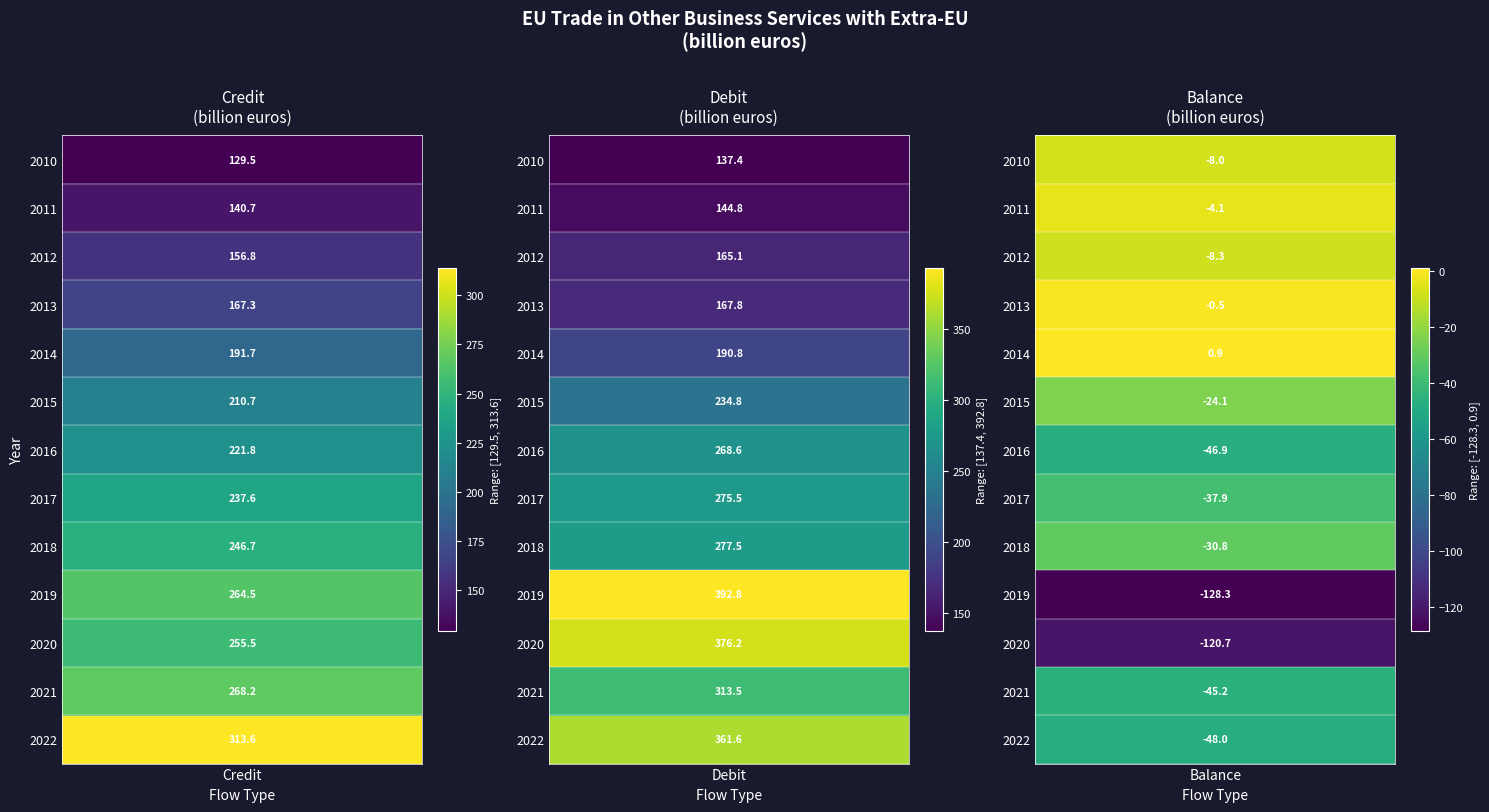

Which category has the highest value in the Debit series?

2019